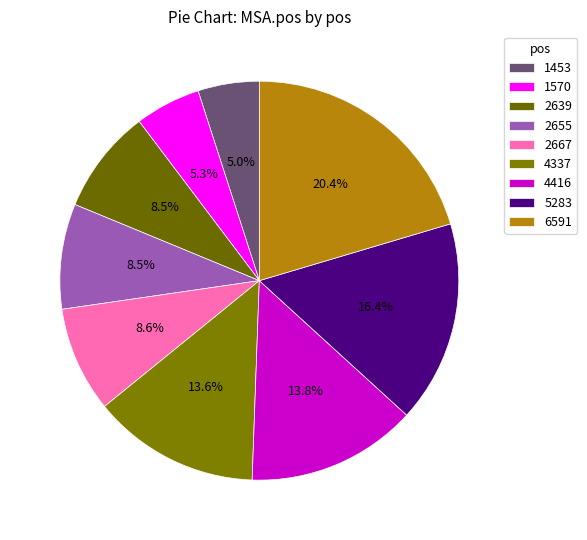

Does 4416 represent more than half of the total?

No